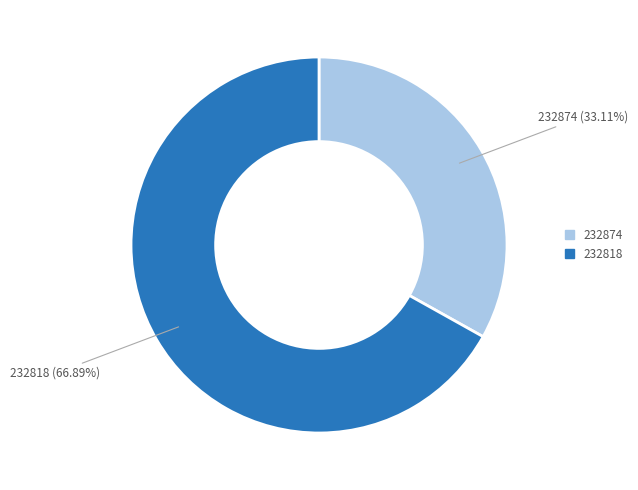

Combined, what portion of the pie is 232874 and 232818?

100.0%